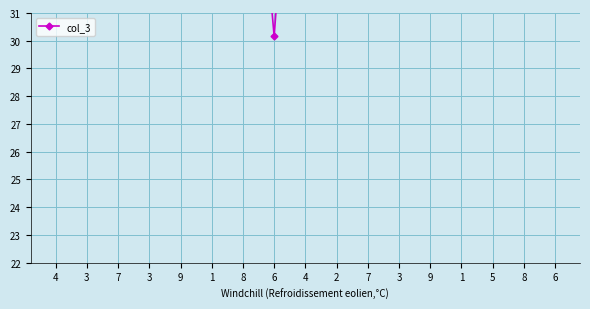

What is the label of the 17th point from the right?

4